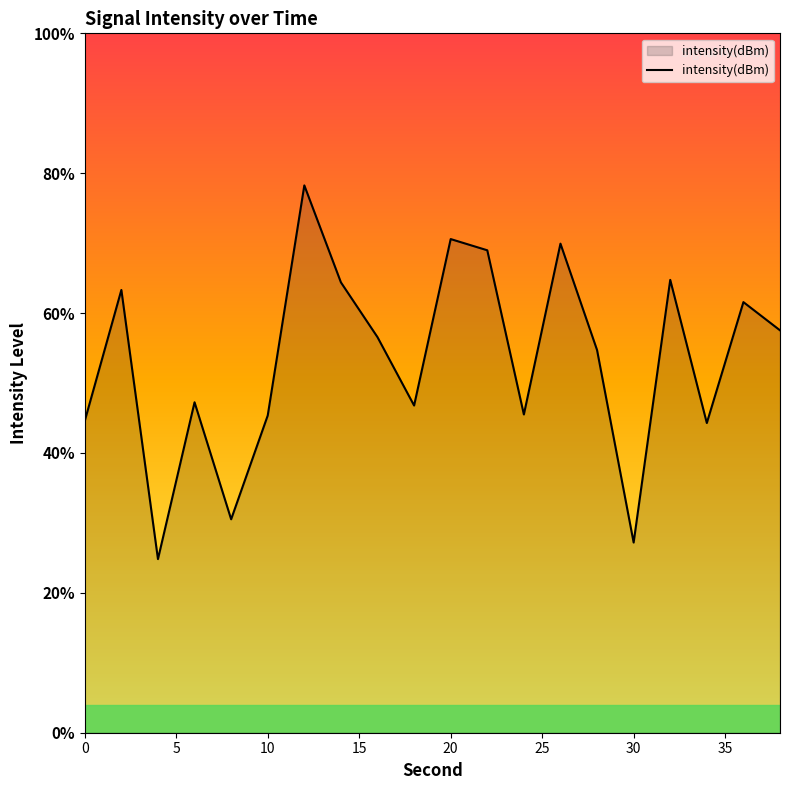

Does the chart display data point markers on the line(s)?

No